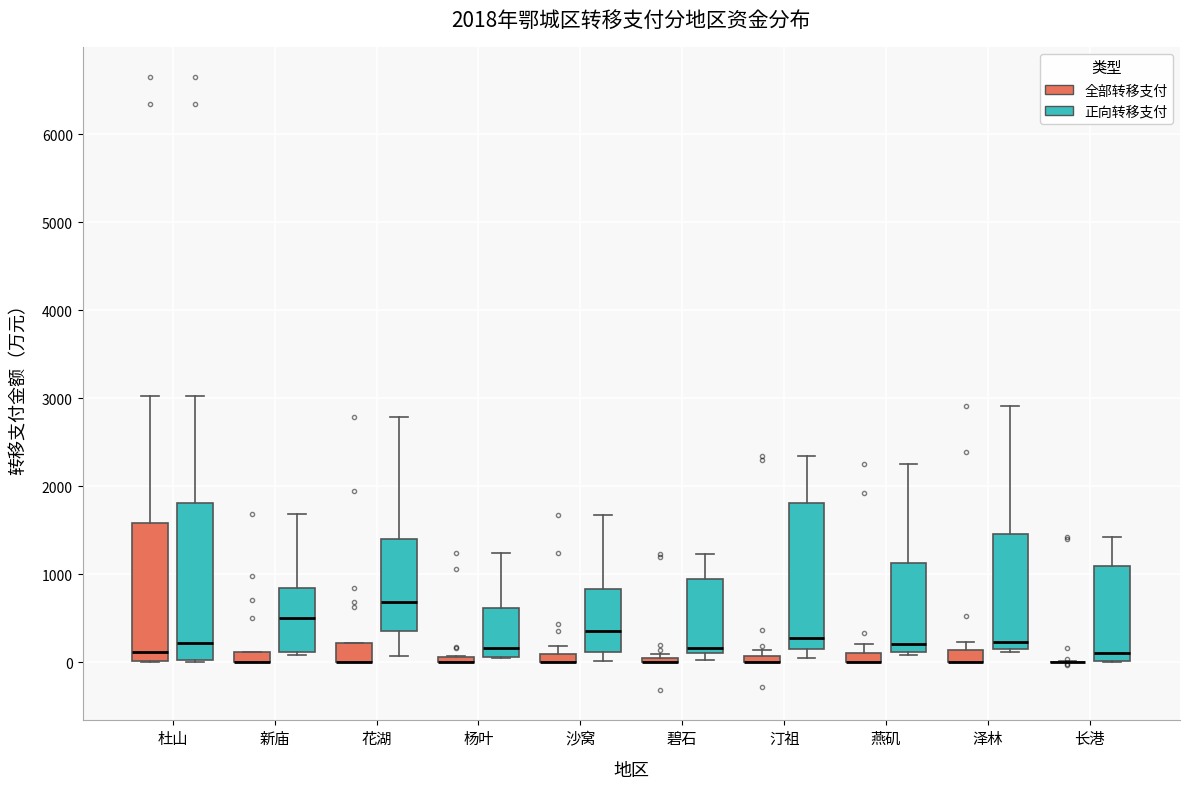

Where does the upper whisker of the box for 碧石 (正向转移支付) end on the y-axis? The values are not printed on the chart, so give them approximately, as read against the axis.

1200